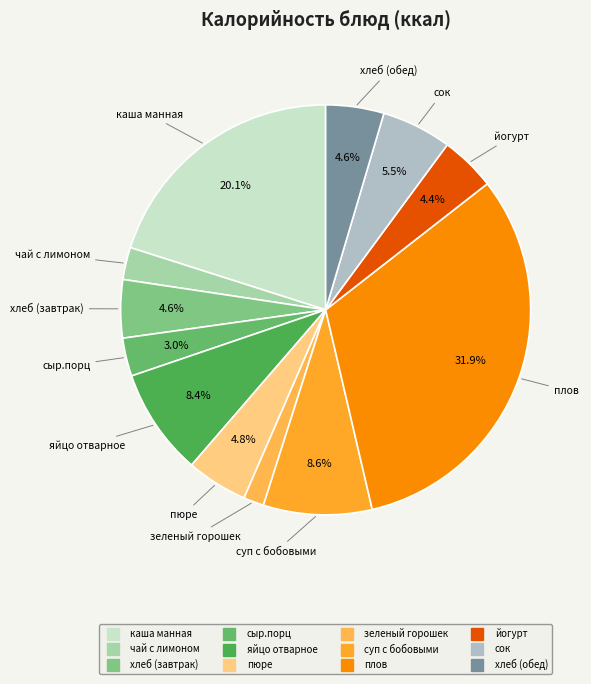

To the nearest percent, what portion does сыр.порц represent?

3%